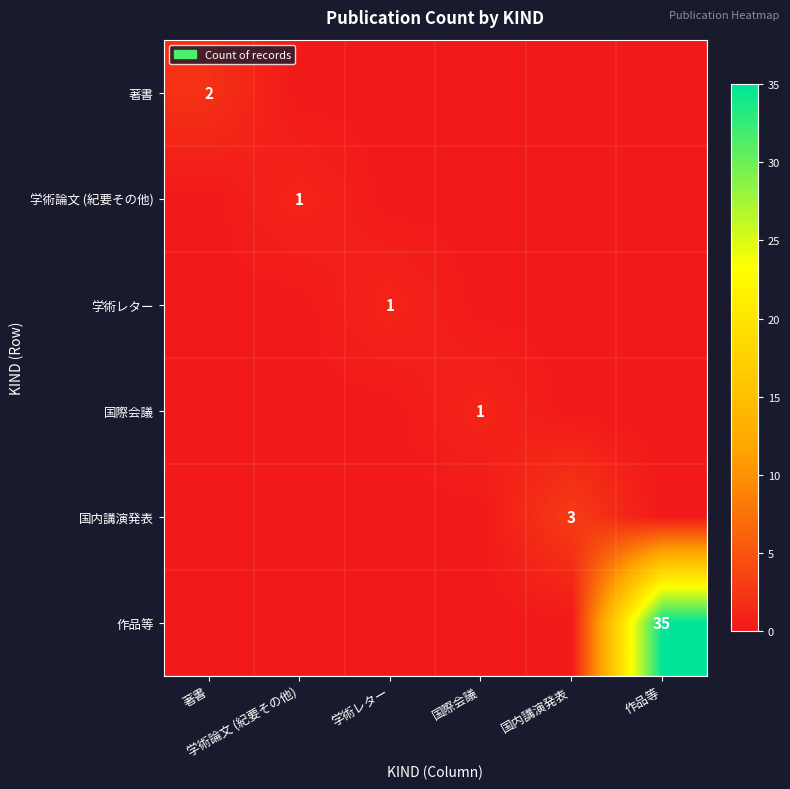

What is the spread (max minus min) of values at 学術レター?

1